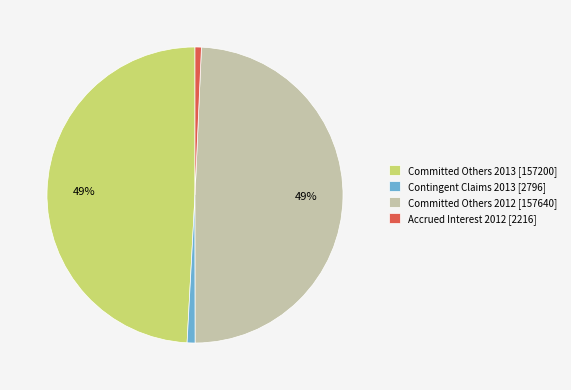

To the nearest percent, what portion does Contingent Claims 2013 [2796] represent?

1%